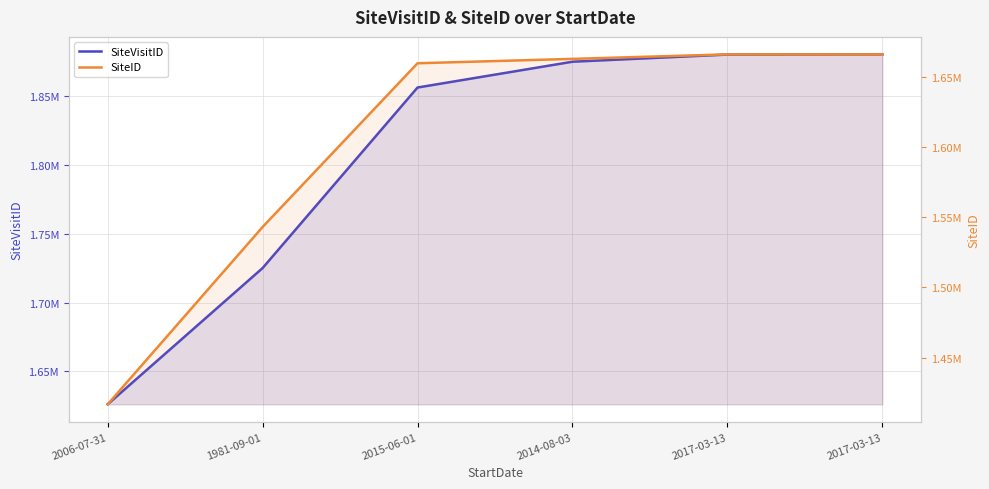

At which label does SiteID reach its minimum?

2006-07-31